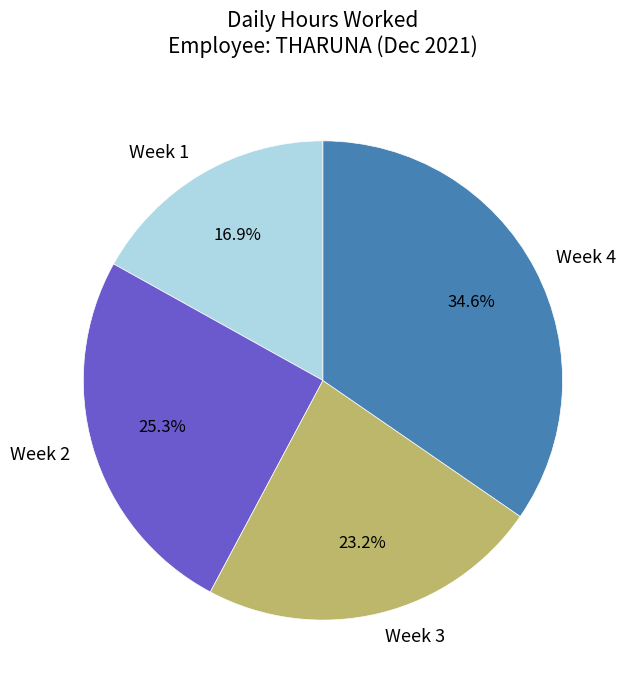

Is there any slice that represents more than half of the pie?

No